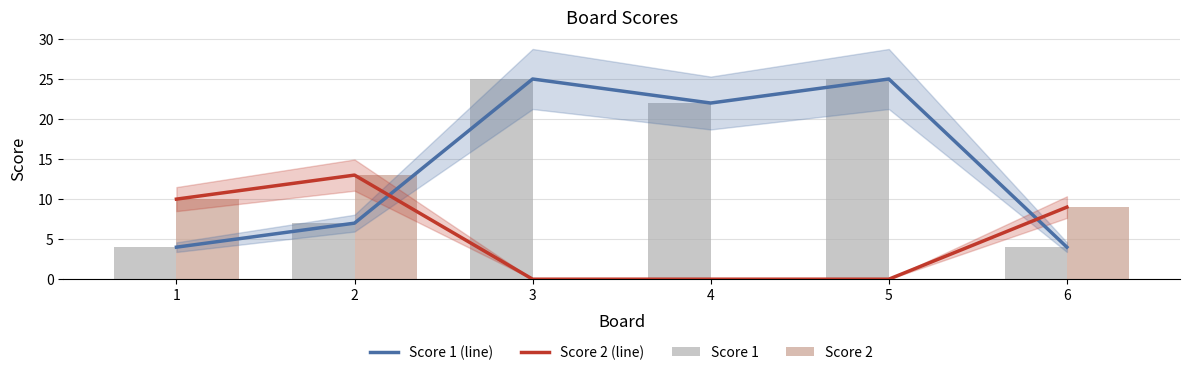

Reading left to right, list all the values displayed in this chart.

Score 1 (line): 1=4	2=7	3=25	4=22	5=25	6=4
Score 2 (line): 1=10	2=13	3=0	4=0	5=0	6=9
Score 1: 1=4	2=7	3=25	4=22	5=25	6=4
Score 2: 1=10	2=13	3=0	4=0	5=0	6=9